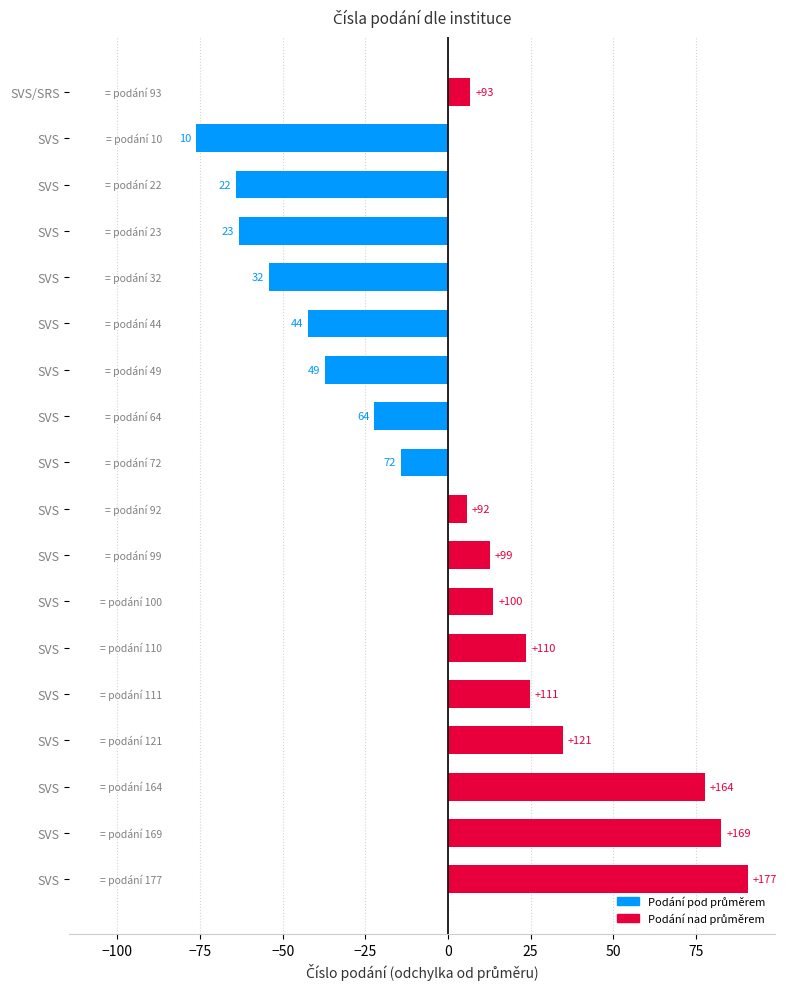

Are the bars horizontal?

Yes